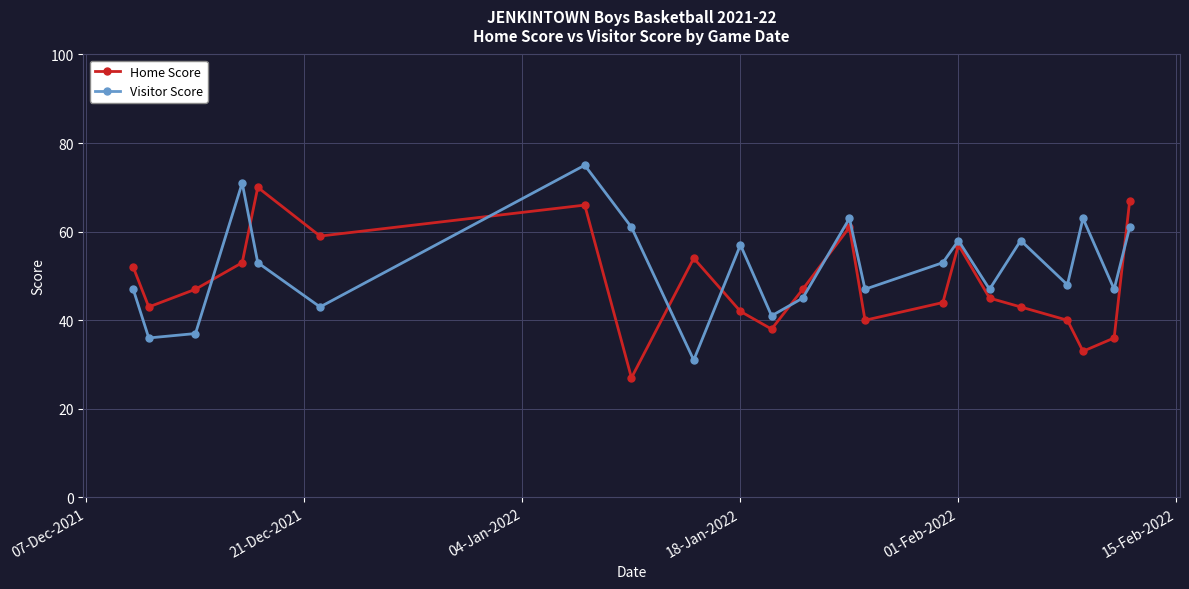

True or false: Visitor Score has more than 1 interior local peaks.

True